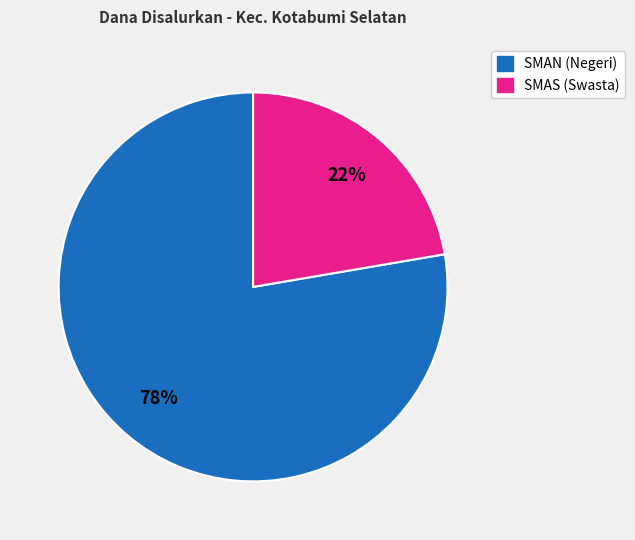

Is there a majority slice in this chart?

Yes